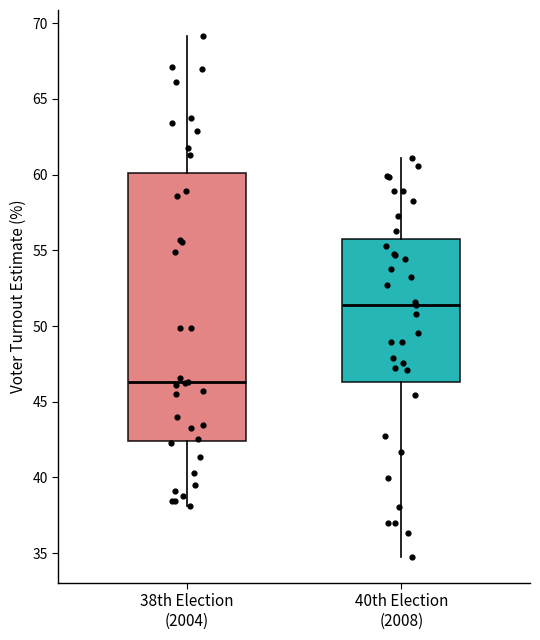

Reading left to right, read every box against the y-axis: the position of its median line, the range the box covers, and the ends of its whiskers. The values are not printed on the chart, so give them approximately, as read against the axis.

38th Election (2004): median 46.5, box 42.5 to 60.0, whiskers 38.0 to 69.0
40th Election (2008): median 51.5, box 46.5 to 56.0, whiskers 34.5 to 61.0